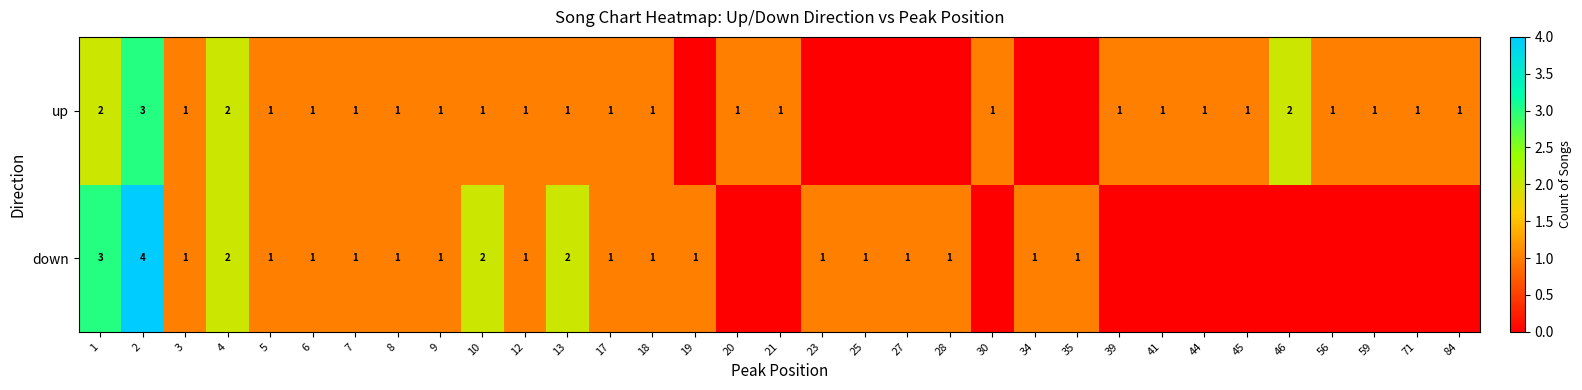

Is it true that up equals 2 at 21?

False